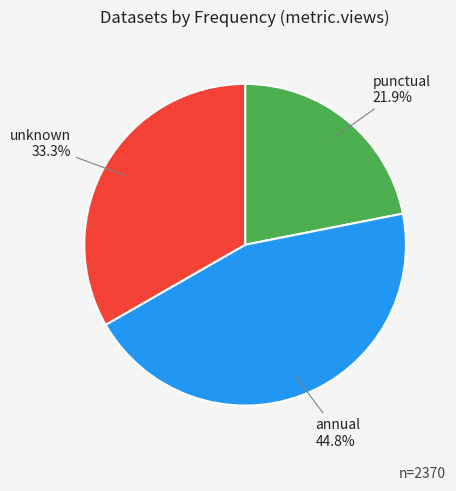

Is there any slice that represents more than half of the pie?

No